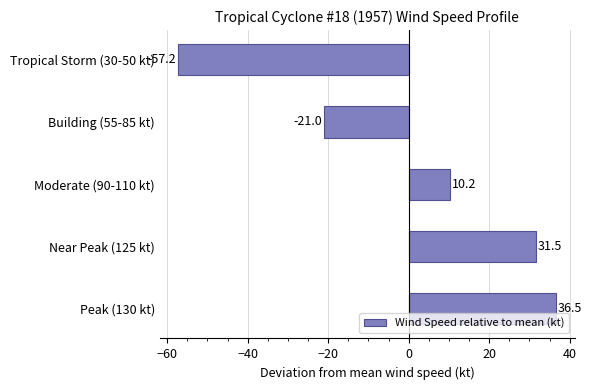

What is the change in value from Near Peak (125 kt) to Building (55-85 kt)?

-52.5